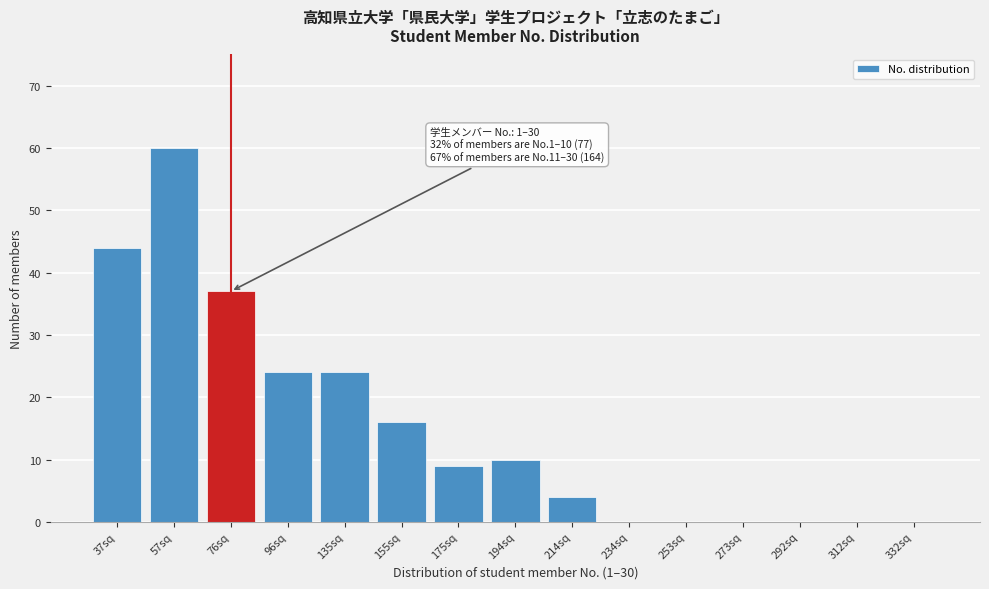

Reading right to left, what are all the values shown in this chart?

332sq=0	312sq=0	292sq=0	273sq=0	253sq=0	234sq=0	214sq=4	194sq=10	175sq=9	155sq=16	135sq=24	96sq=24	76sq=37	57sq=60	37sq=44